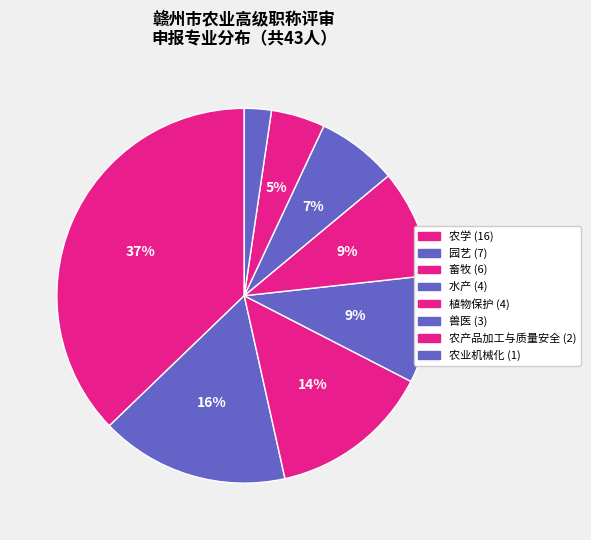

How many slices are in this pie chart?

8